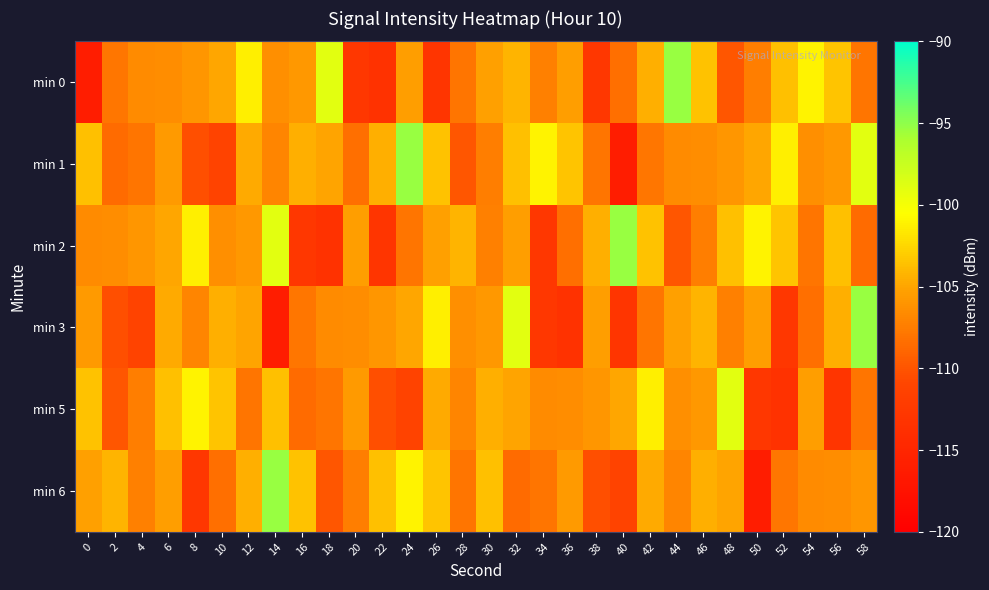

At which category is the sum across all series the highest?

58